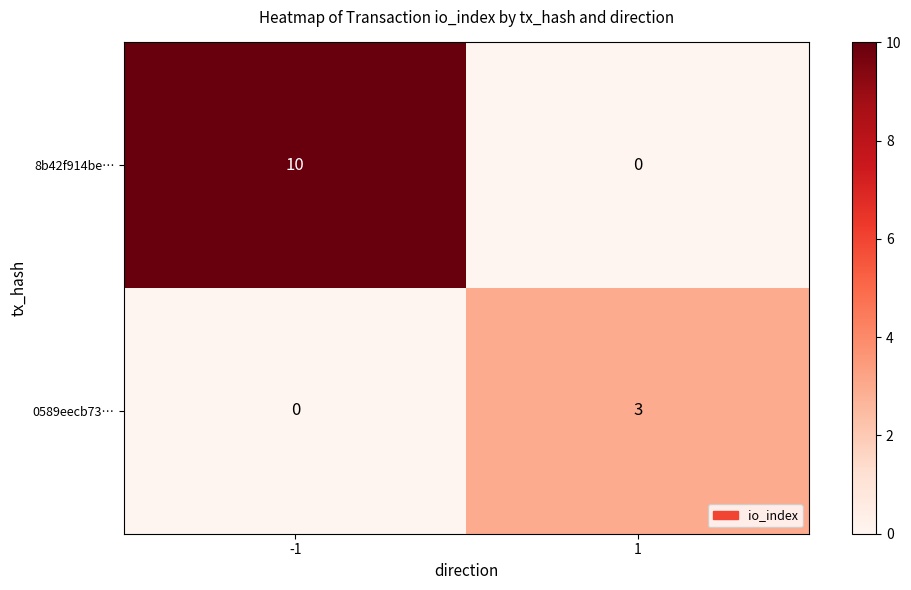

Reading left to right, extract all data points from this chart.

8b42f914be…: -1=10	1=0
0589eecb73…: -1=0	1=3